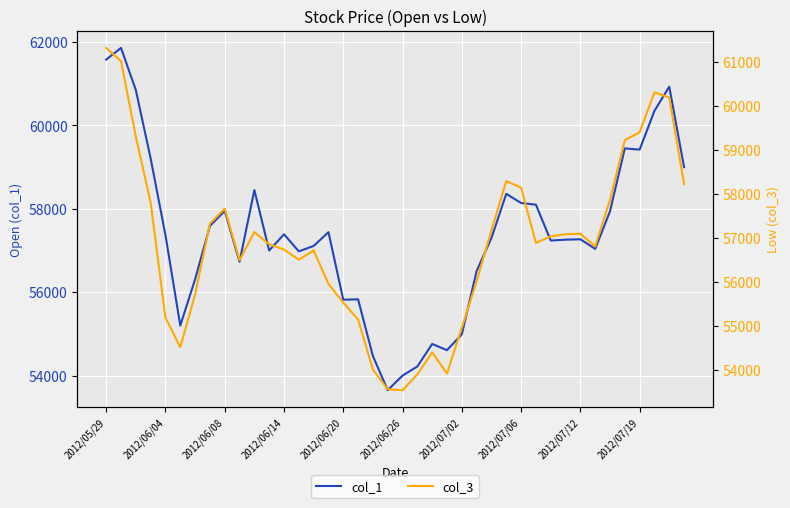

Is the value of col_3 at 24 greater than the value of col_1 at 31?

No